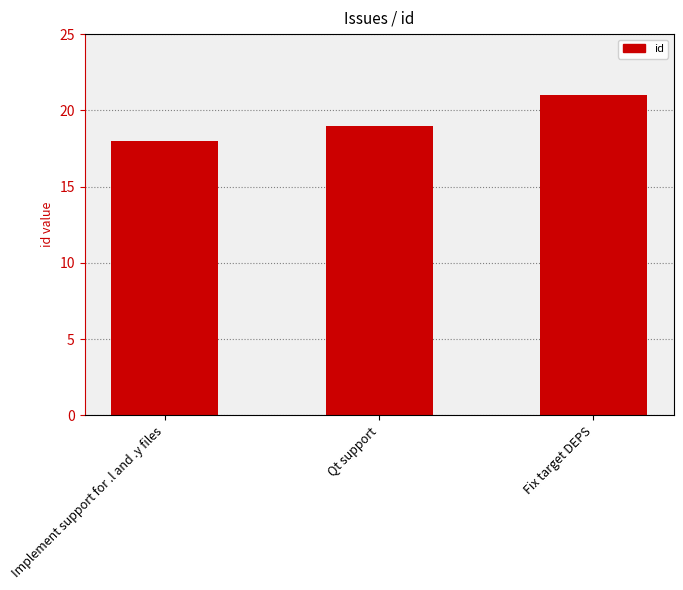

What is the label of the 1st bar from the left?

Implement support for .l and .y files